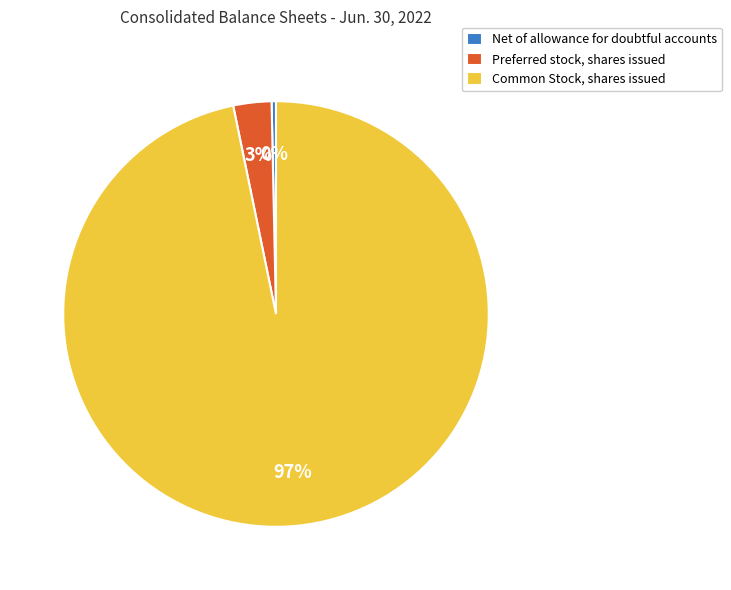

To the nearest percent, what is the average slice percentage?

33%